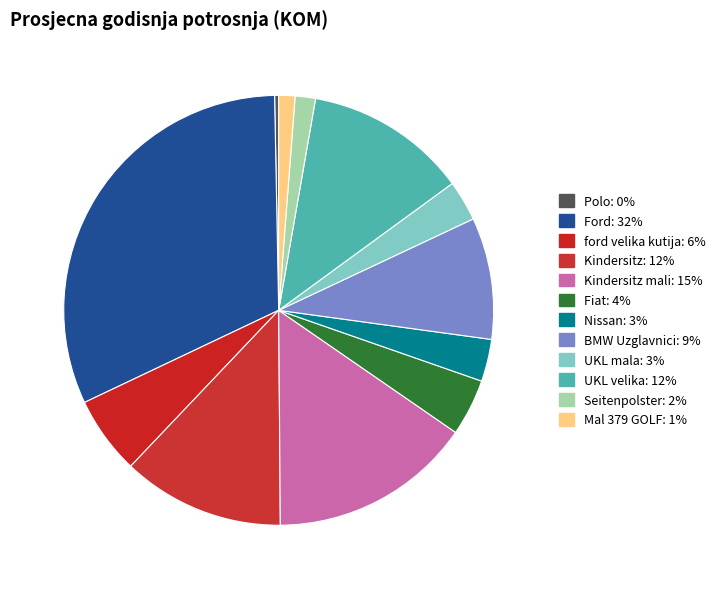

How many slices are in this pie chart?

12